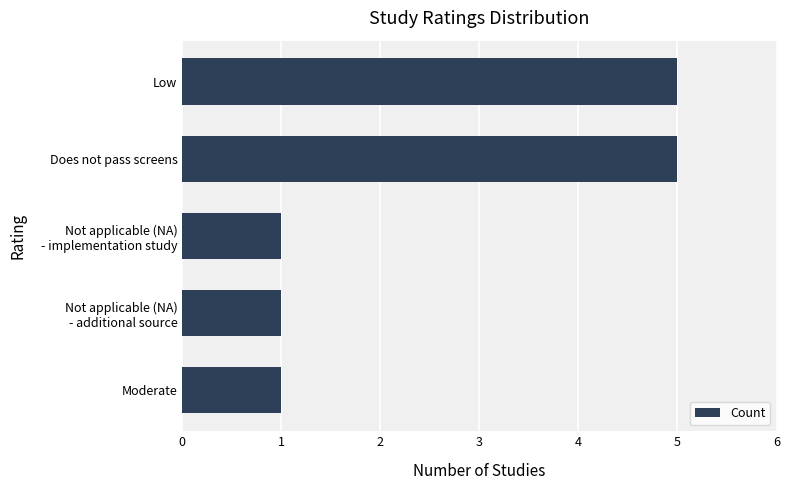

Does the chart contain any negative values?

No